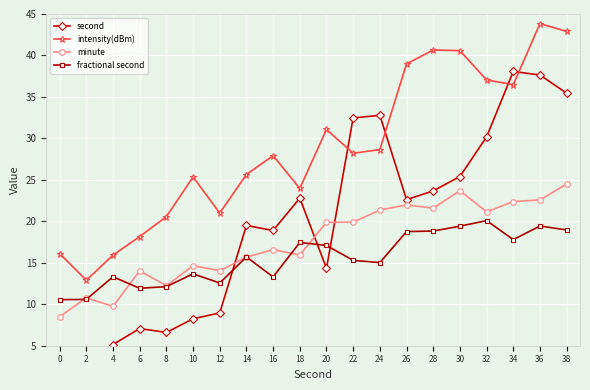

Which series has the largest total across all categories?

intensity(dBm)